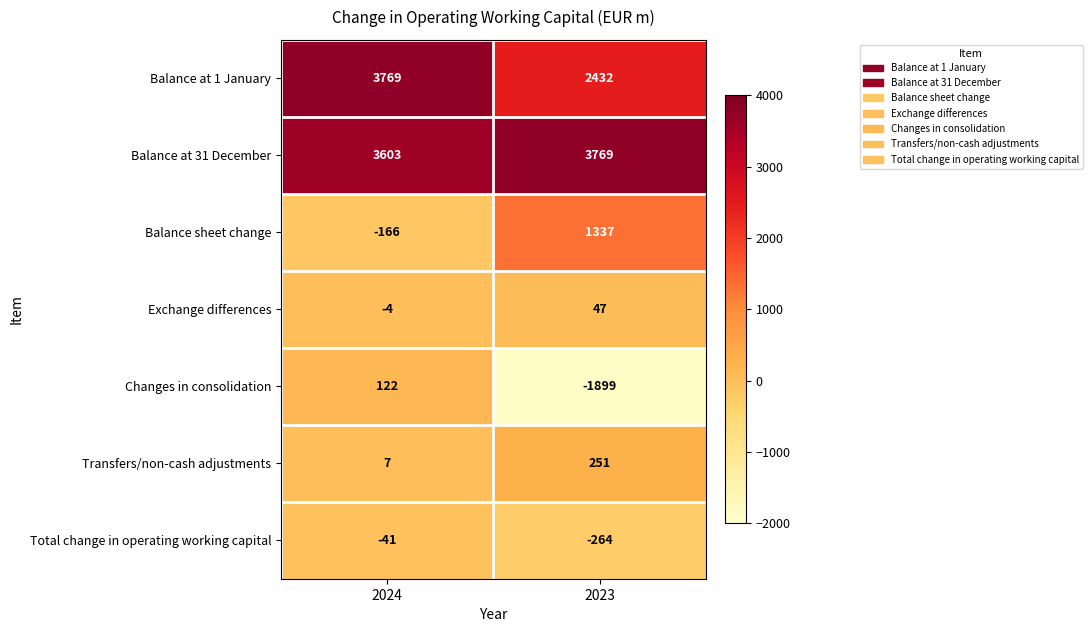

What is the maximum value shown in the chart?

3769